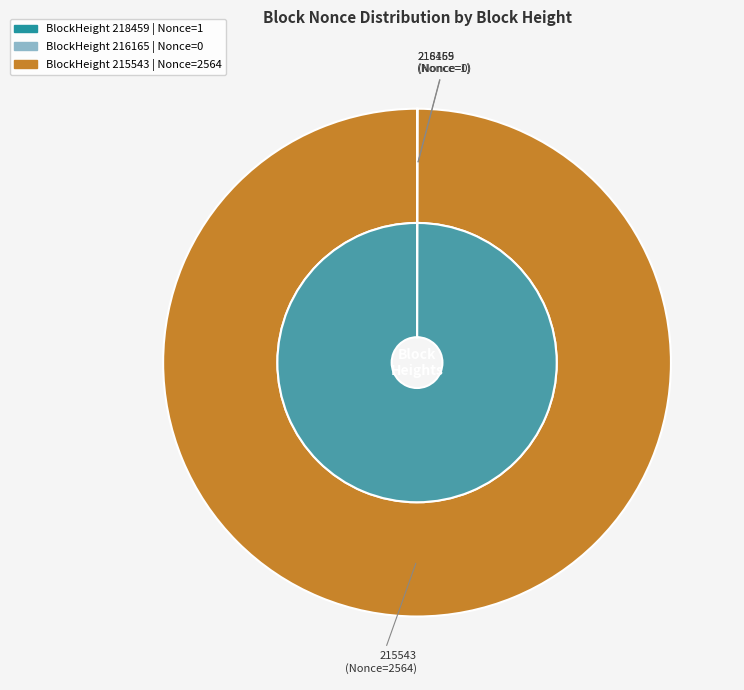

Rank the categories by value from highest to lowest.

215543, 218459, 216165